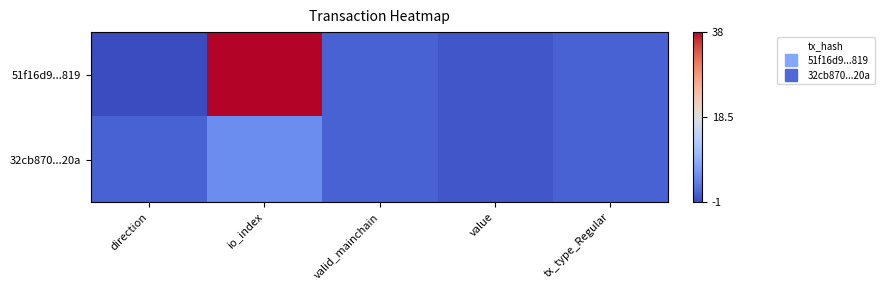

Reading left to right, extract all data points from this chart.

51f16d9...819: direction=-1.0	io_index=38.0	valid_mainchain=1.0	value=0.0	tx_type_Regular=1.0
32cb870...20a: direction=1.0	io_index=5.0	valid_mainchain=1.0	value=0.0	tx_type_Regular=1.0